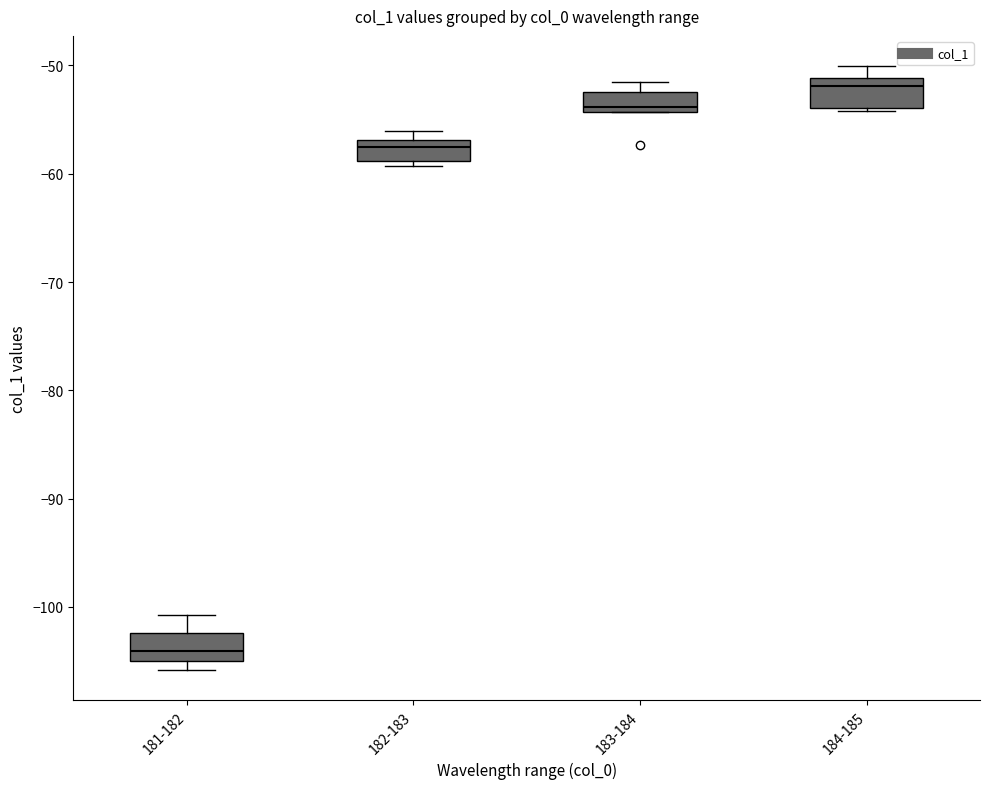

Where does the median line of the box for 182-183 sit on the y-axis? The values are not printed on the chart, so give them approximately, as read against the axis.

-58